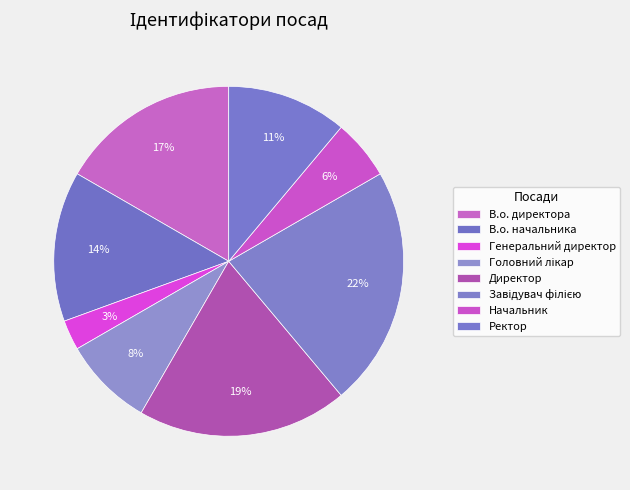

To the nearest percent, what percentage of the pie is Начальник?

6%